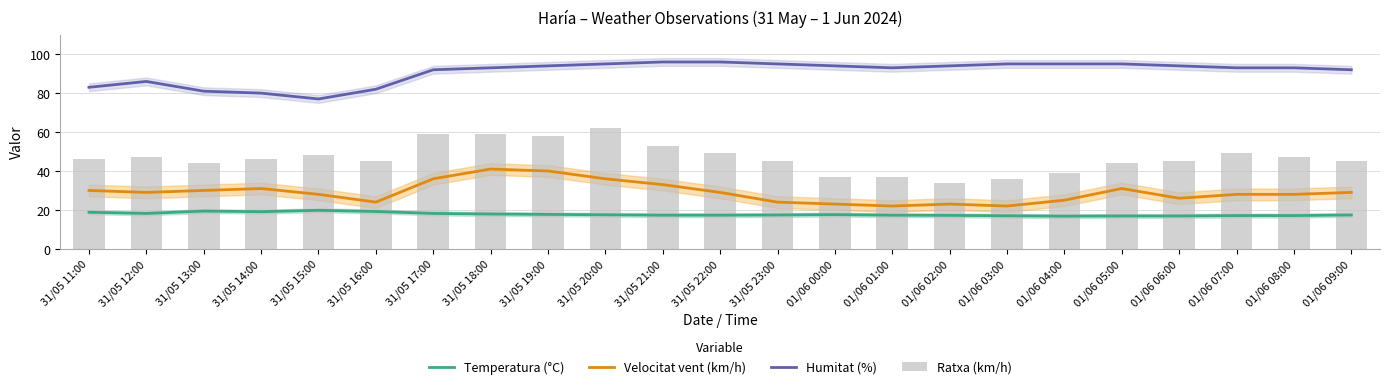

Count the number of data series in this chart.

4